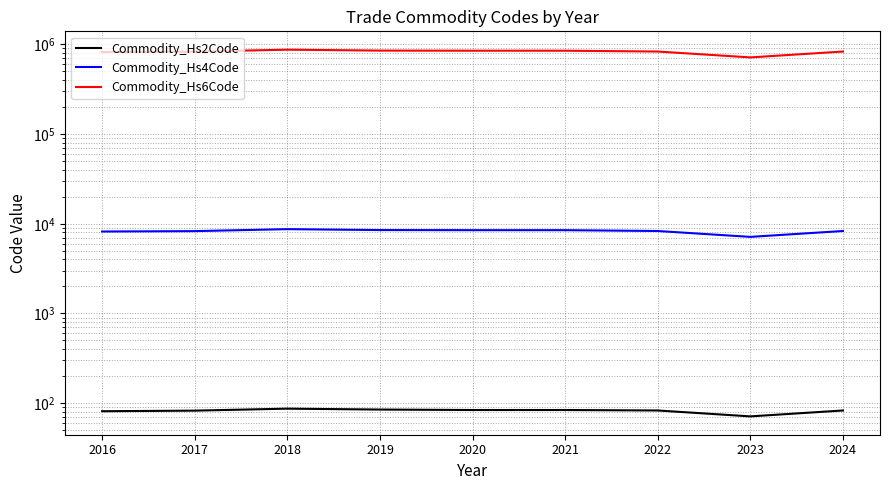

Is it true that Commodity_Hs6Code equals 464210.4 at 2017?

False